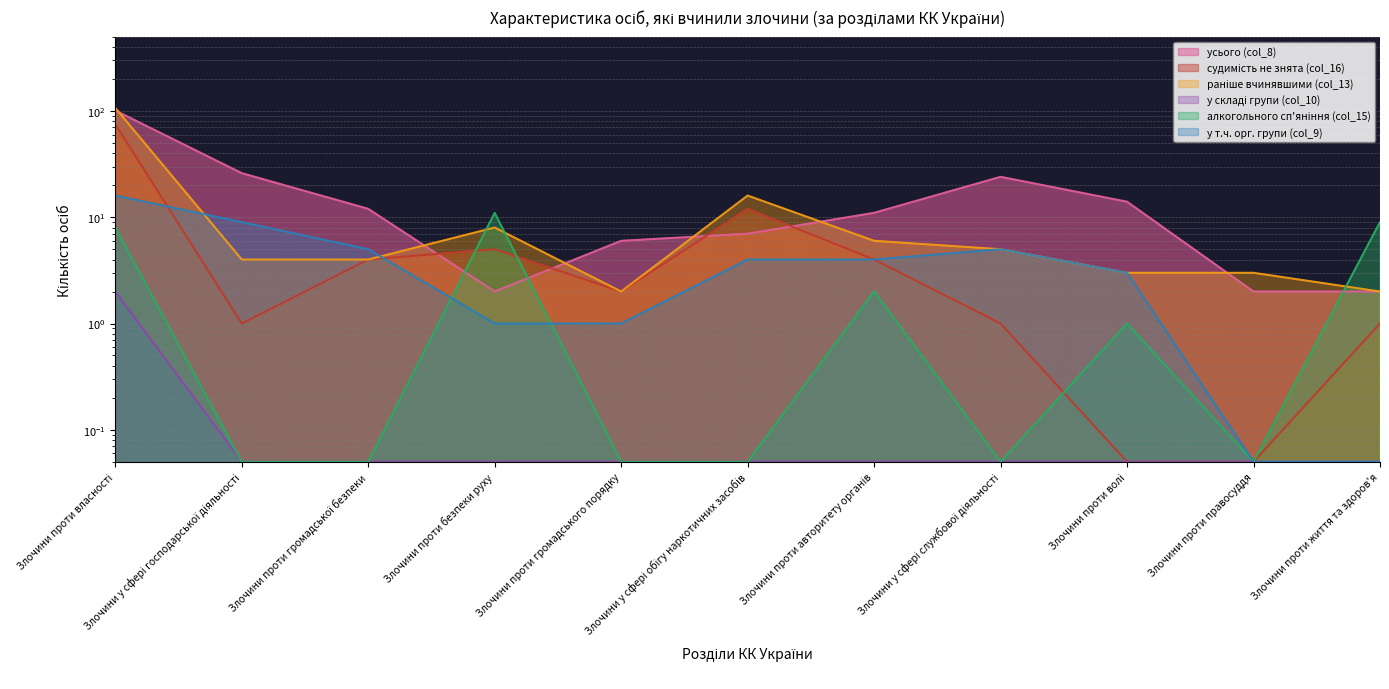

What is the difference between the maximum and minimum values in the раніше вчинявшими (col_13) series?

105.0